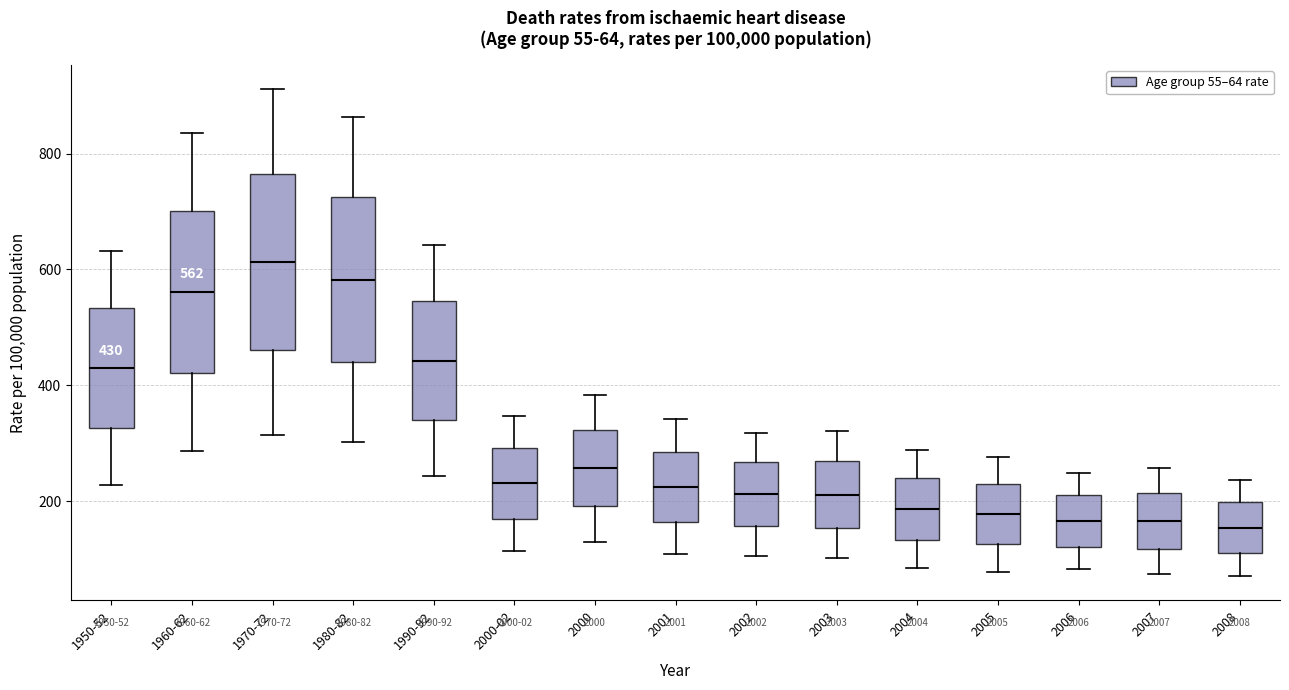

Which box's median line is the highest?

1970-72